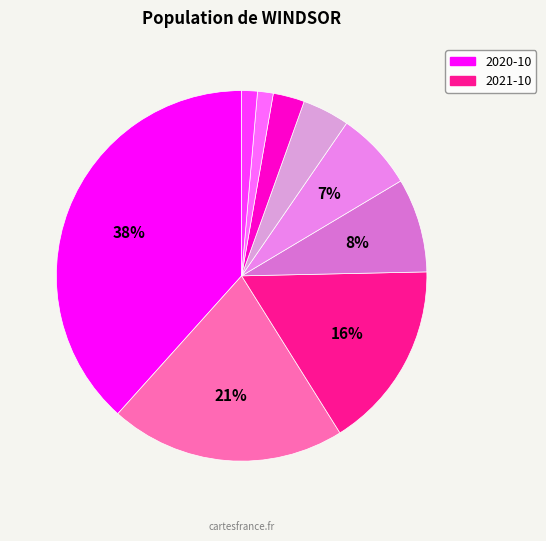

How many segments does this pie chart have?

9